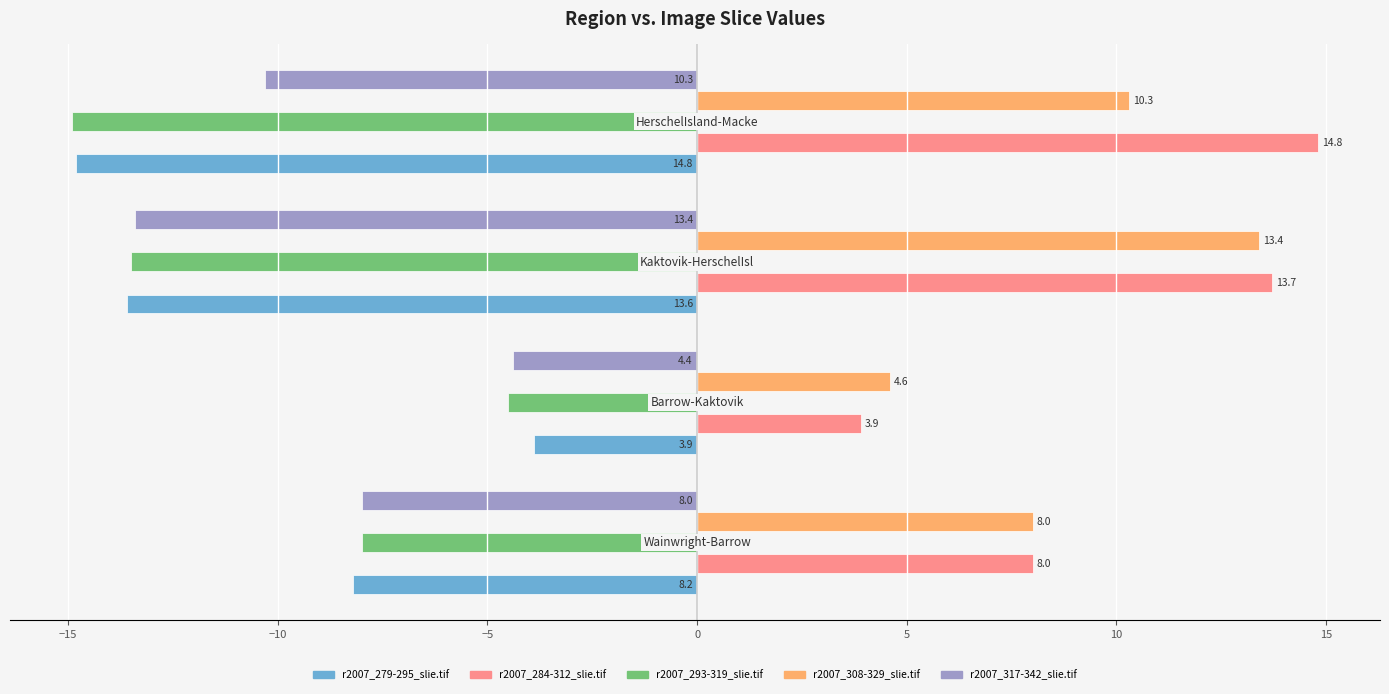

List the series in order of their peak value, lowest first.

r2007_293-319_slie.tif, r2007_317-342_slie.tif, r2007_279-295_slie.tif, r2007_308-329_slie.tif, r2007_284-312_slie.tif